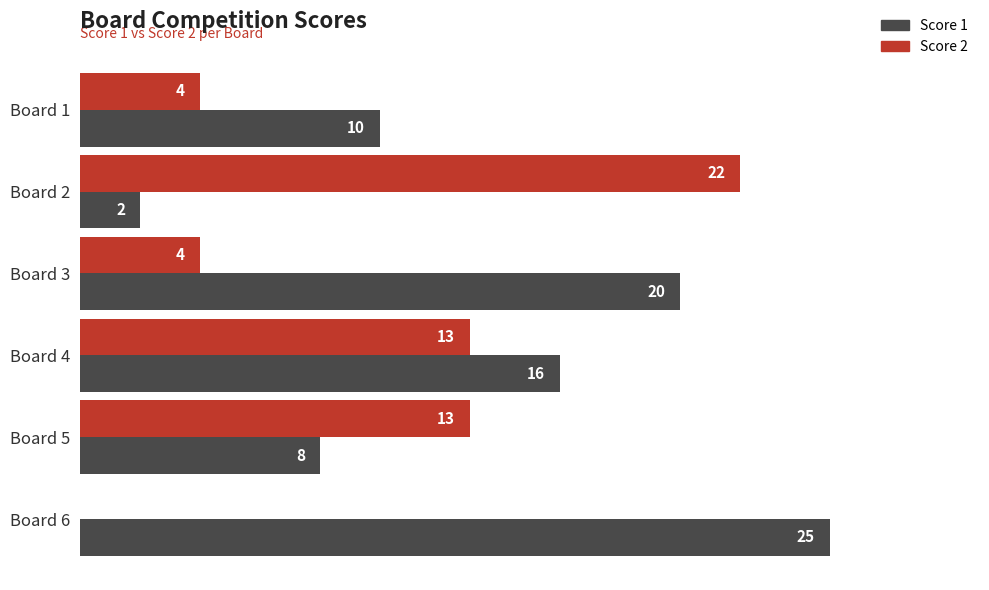

Which category has the highest value in the Score 1 series?

Board 6